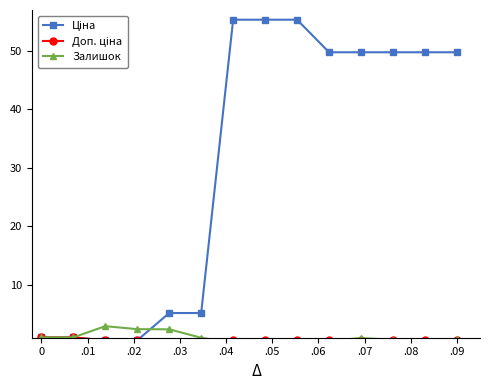

What is the value of the Доп. ціна point at the 7th from the left?

0.6